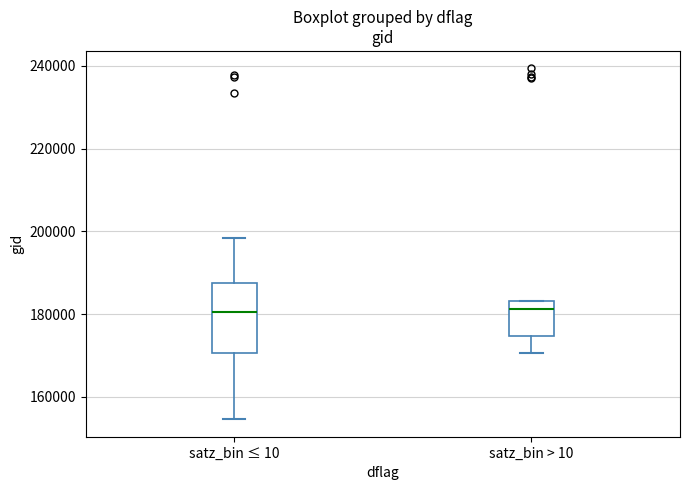

Reading left to right, transcribe this box plot: for each box, give where its median line is, the range the box spans, and where its two whiskers end, as read against the y-axis. The values are not printed on the chart, so give them approximately, as read against the axis.

satz_bin ≤ 10: median 180000, box 170000 to 188000, whiskers 154000 to 198000
satz_bin > 10: median 182000, box 174000 to 184000, whiskers 170000 to 184000